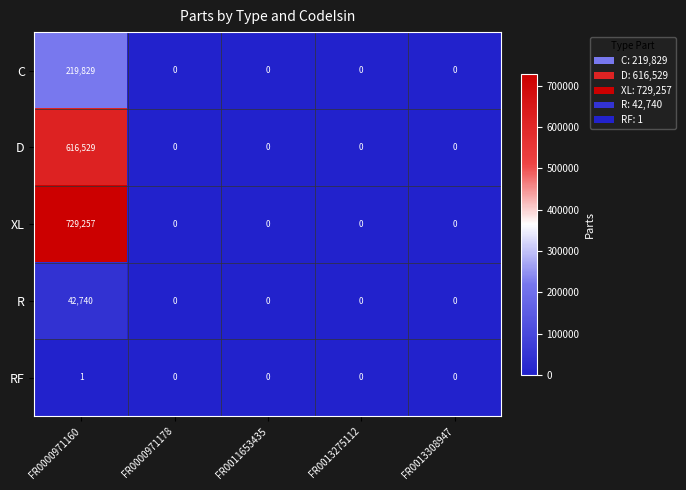

Count the number of categories in the chart.

5